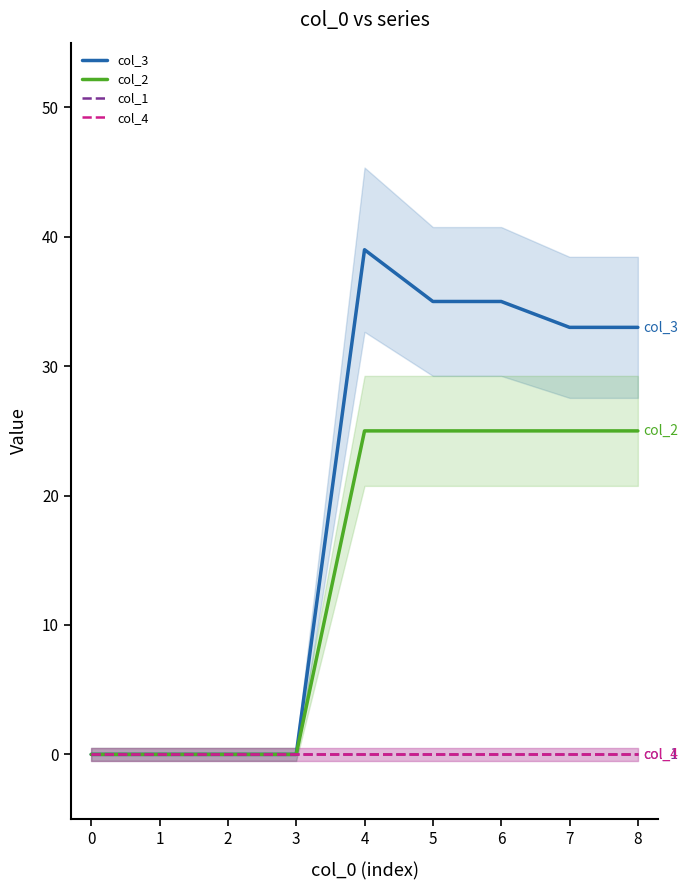

At how many categories does at least one series exceed 37?

1